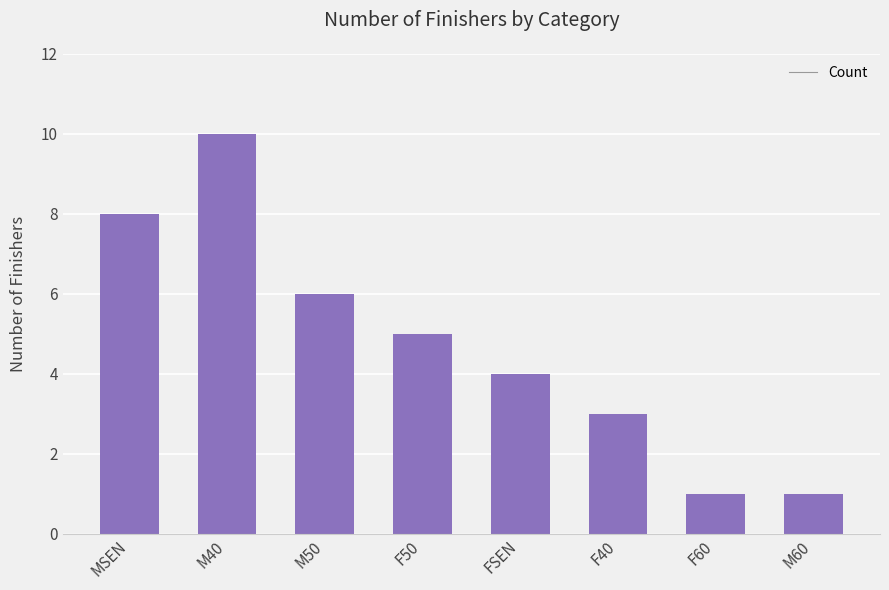

What is the change in value from MSEN to M40?

+2